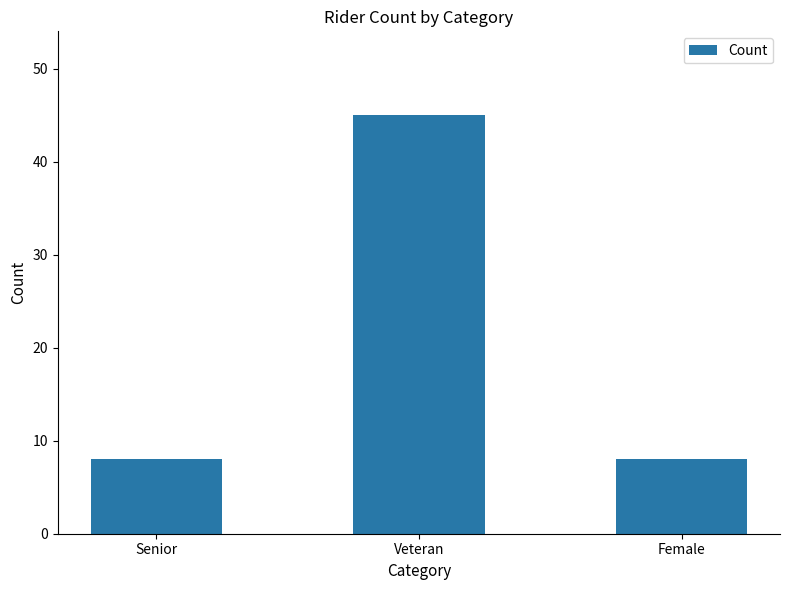

The value at Senior is 6. True or false?

False